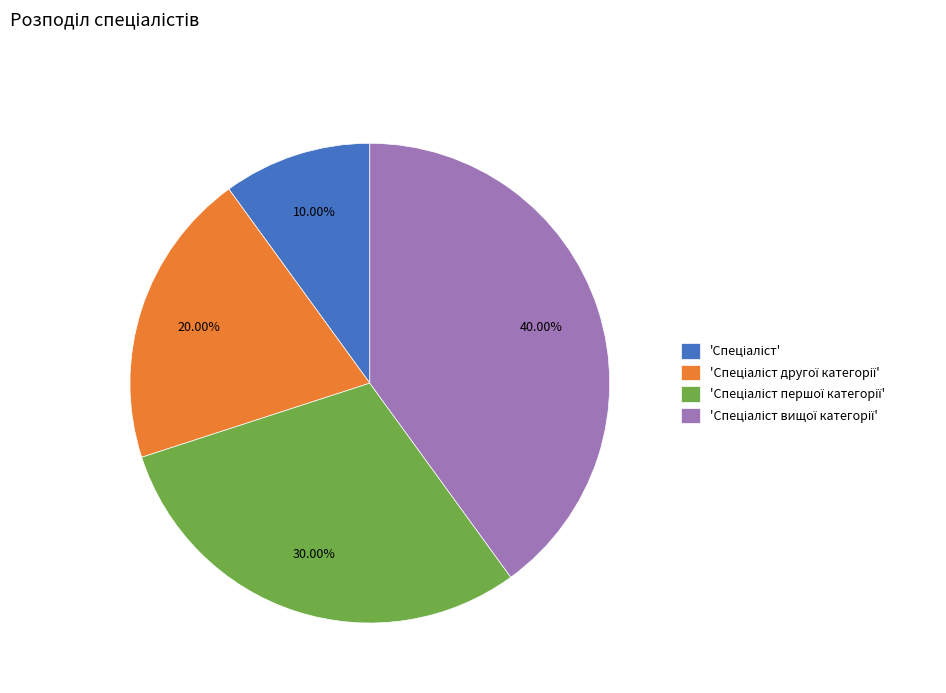

Does any single category account for the majority?

No